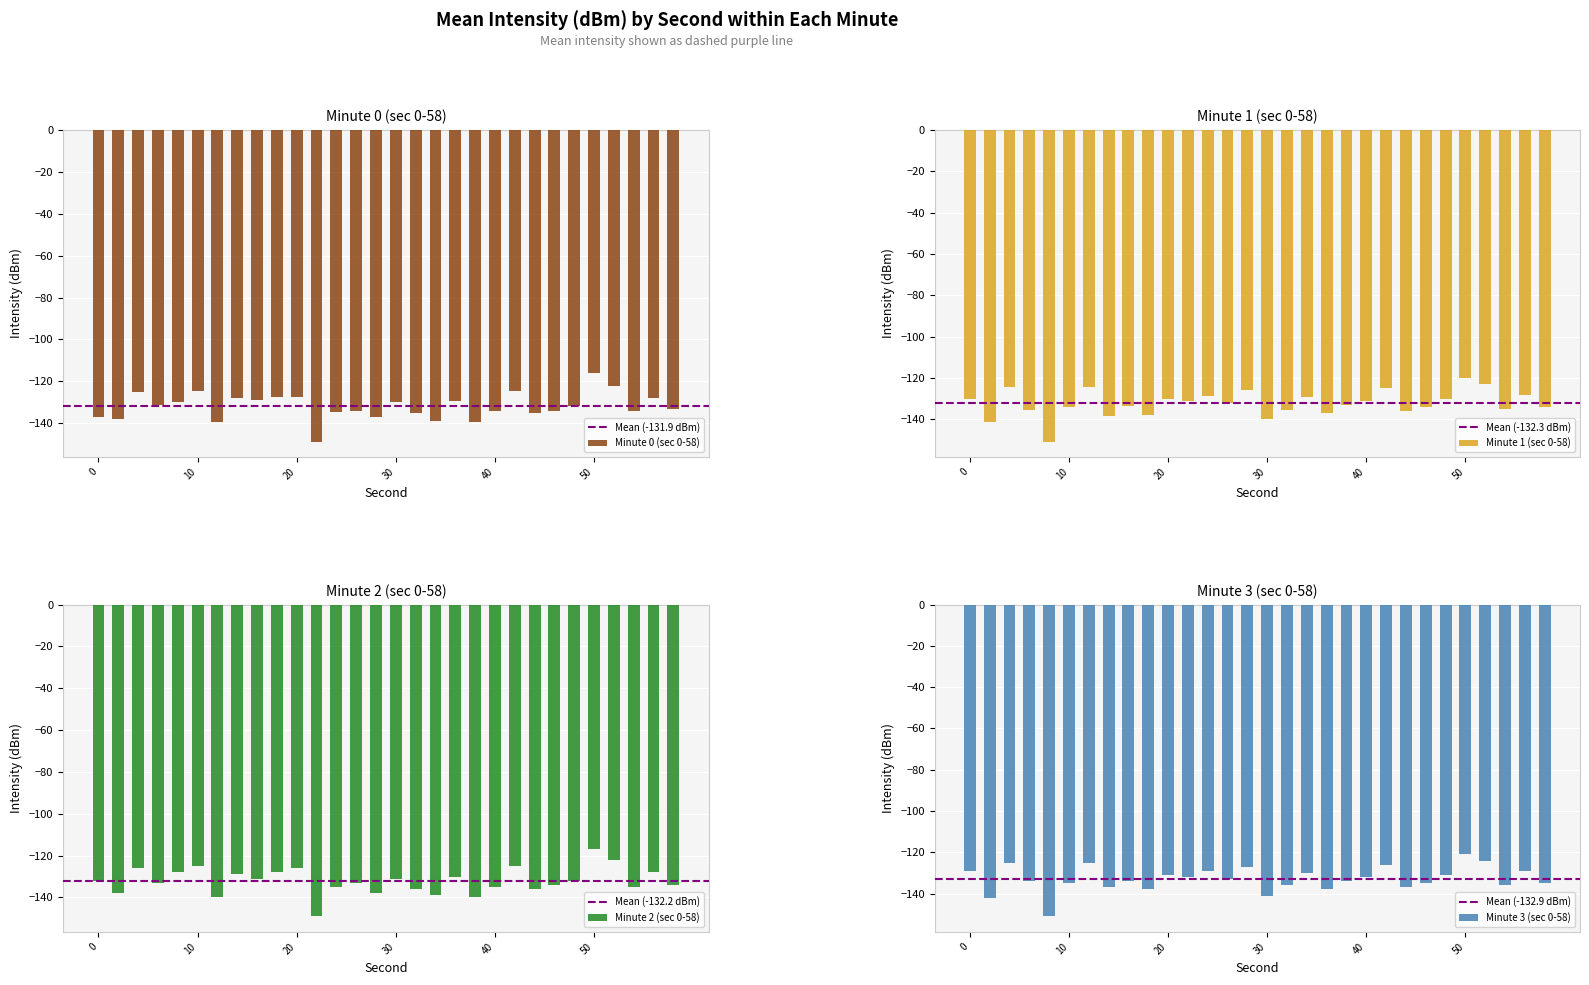

Which series has the largest range (max minus min)?

min0